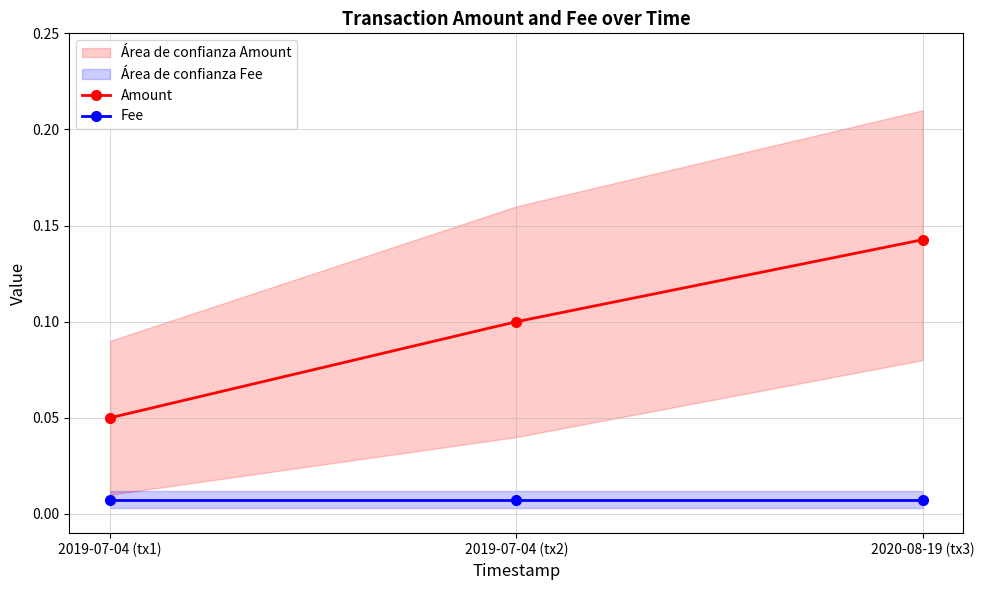

What are all the series names shown in the legend?

Amount, Fee